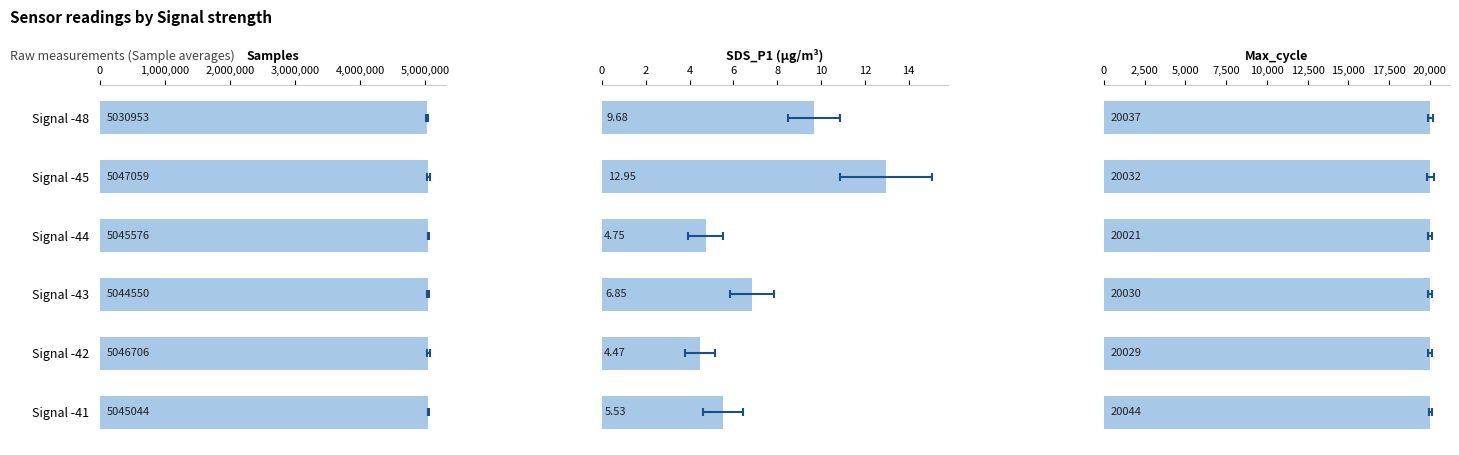

At Signal -48, list the series in order from largest to smallest.

Samples, Max_cycle, SDS_P1 (µg/m³)